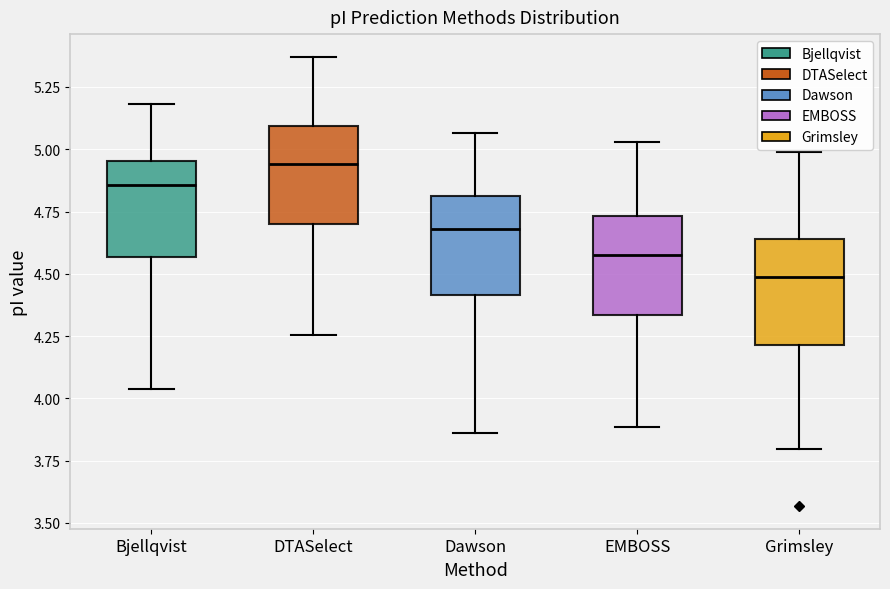

Where is the upper edge of the box for Bjellqvist on the y-axis? The values are not printed on the chart, so give them approximately, as read against the axis.

4.95